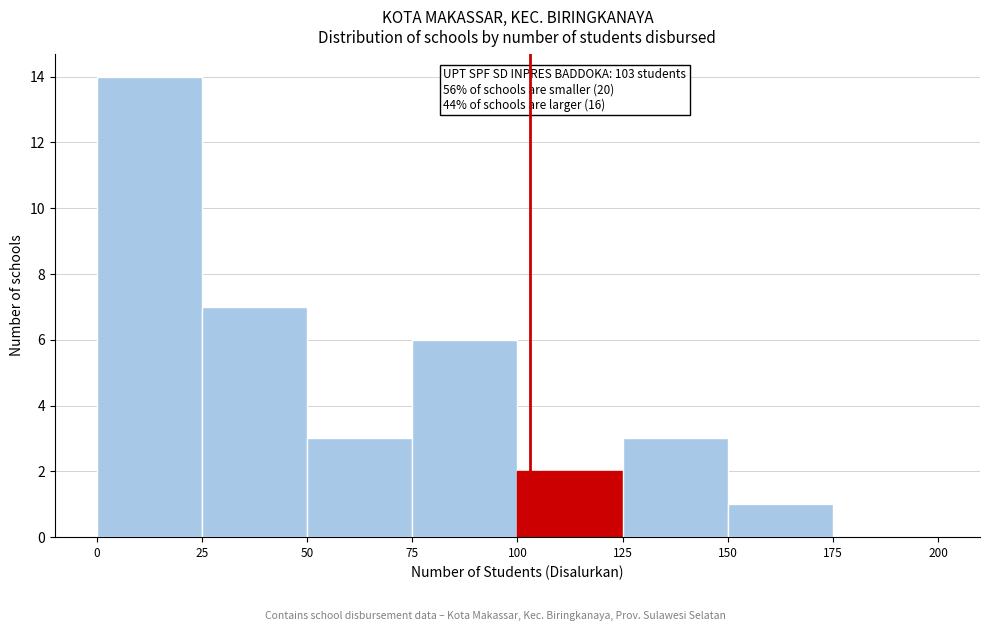

Over which range of the x-axis is the bar tallest?

0 to 25